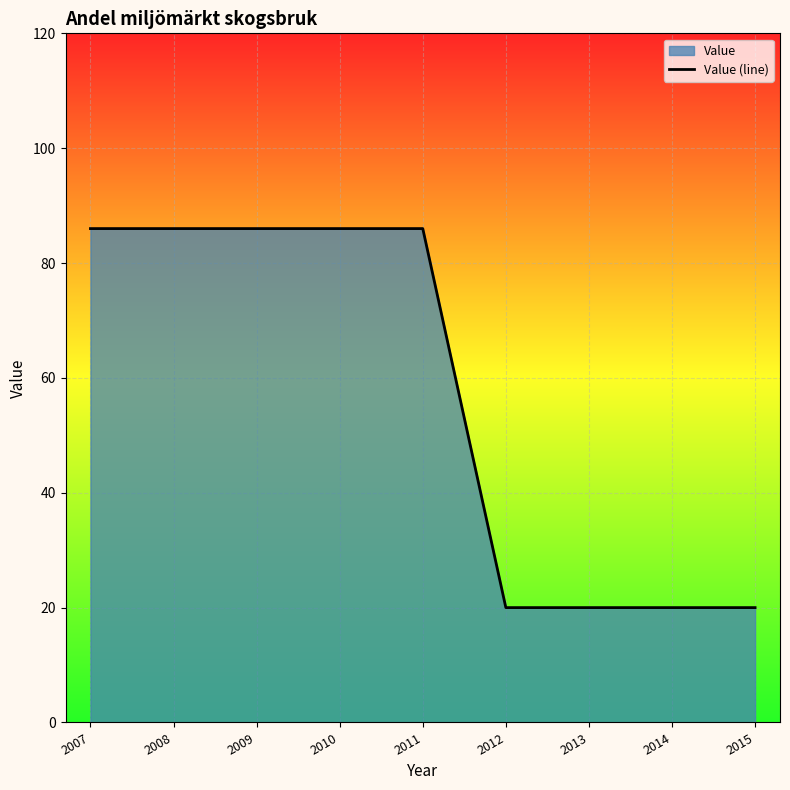

Reading left to right, list all the values displayed in this chart.

86	86	86	86	86	20	20	20	20